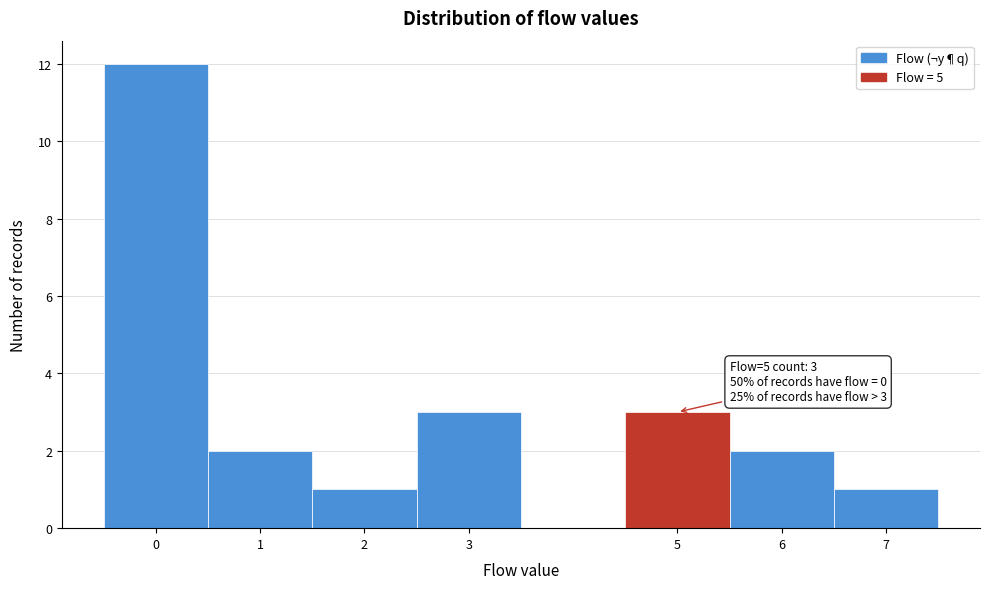

Over which range of the x-axis is the bar tallest?

-0.5 to 0.5